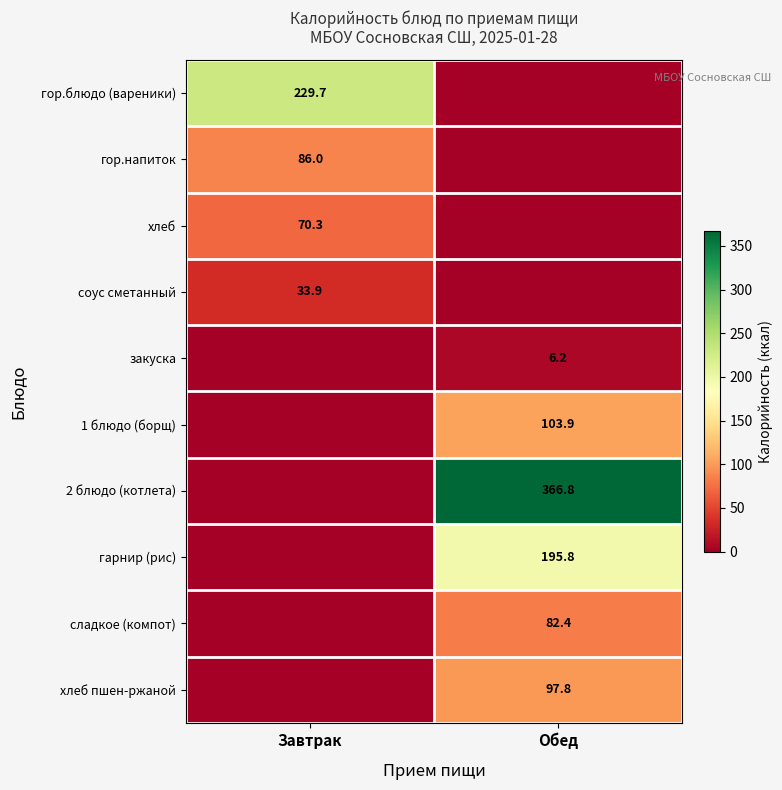

The value of хлеб пшен-ржаной at Обед is 45.1. True or false?

False